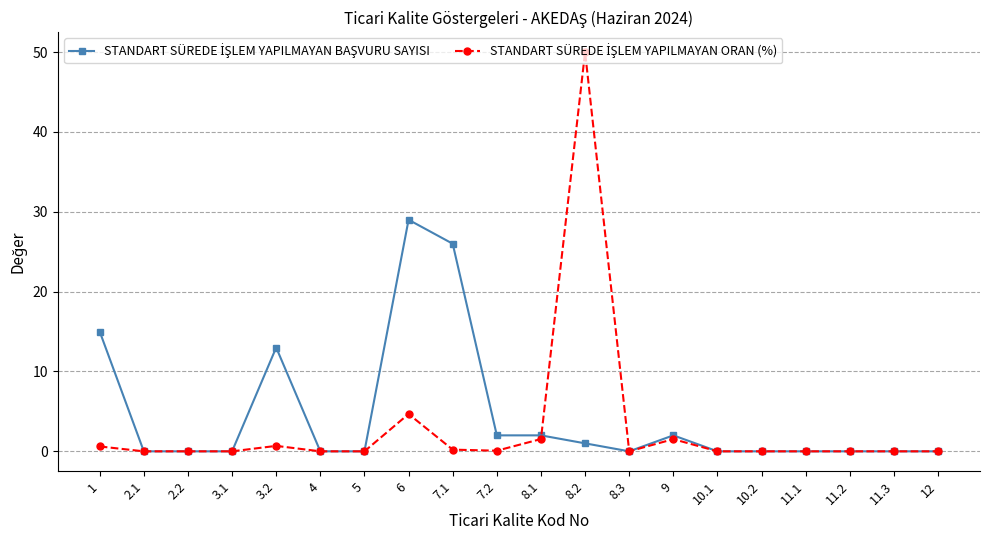

Count the number of categories in the chart.

20